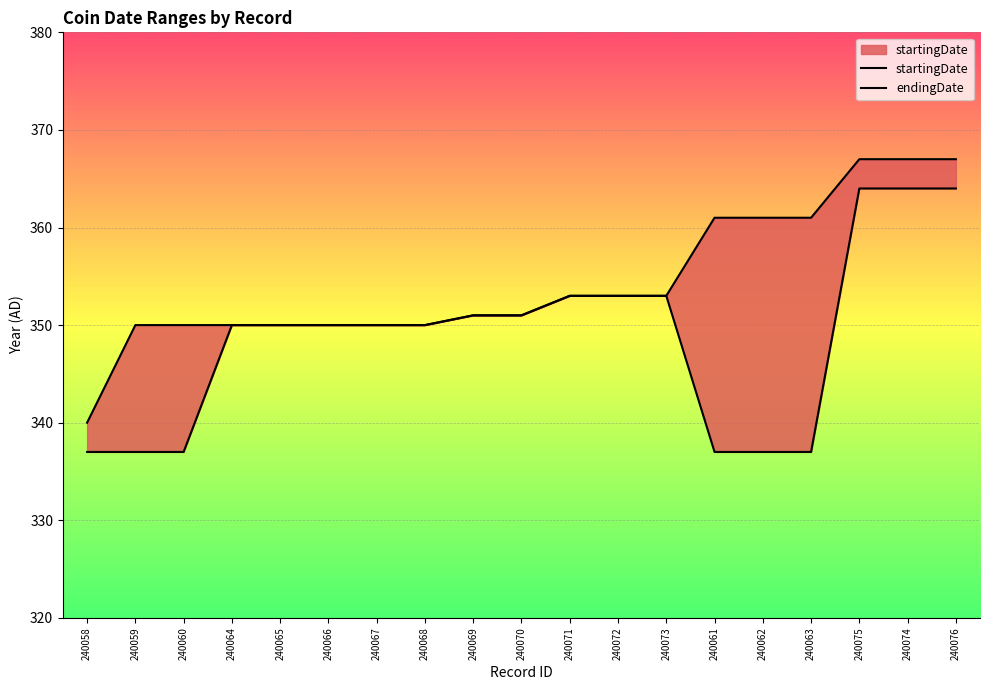

Between 240065 and 240071, which series saw the biggest shift?

startingDate